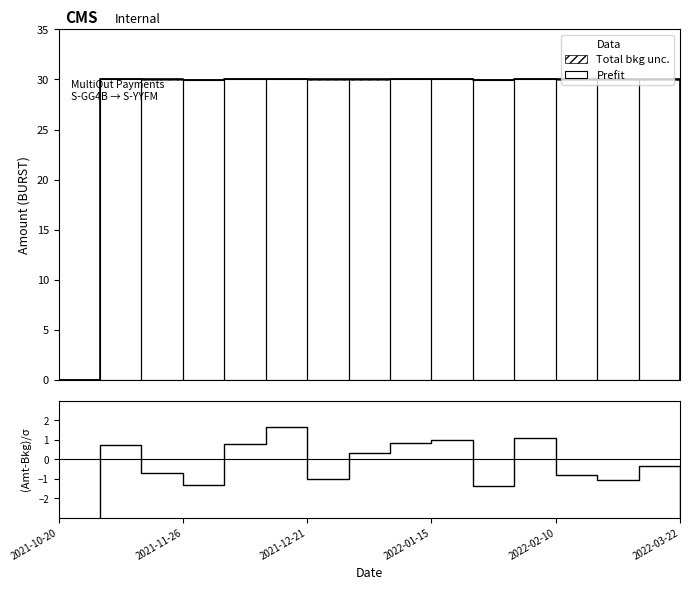

The Amount series shows 30.0 at 2021-12-21. True or false?

True